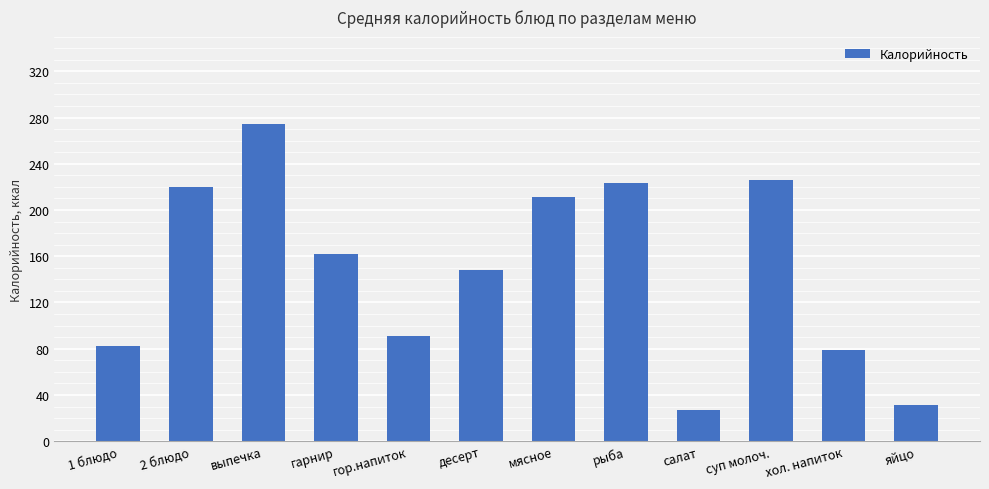

Rank the categories by value from highest to lowest.

выпечка, суп молоч., рыба, 2 блюдо, мясное, гарнир, десерт, гор.напиток, 1 блюдо, хол. напиток, яйцо, салат